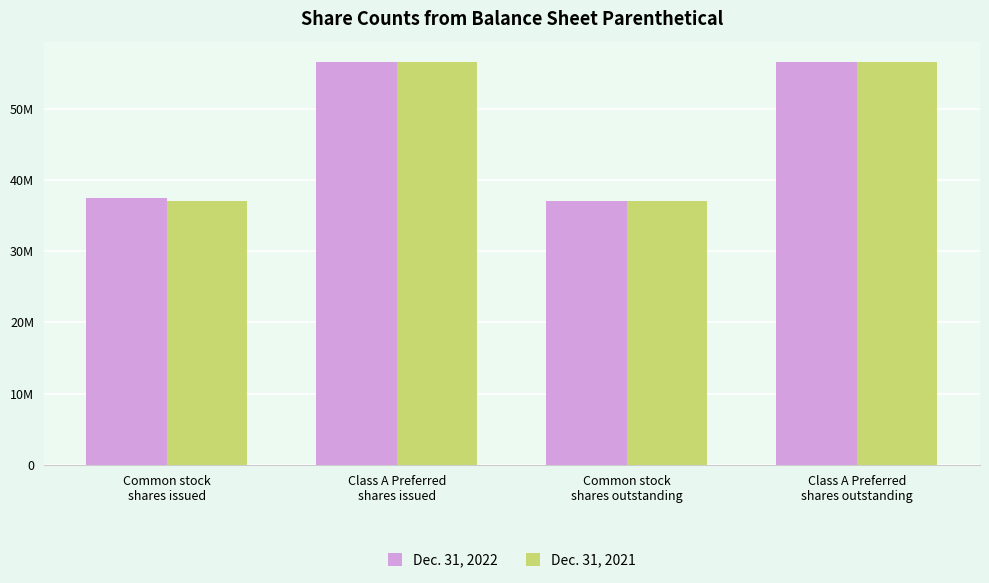

Which series changed the most between Common stock
shares issued and Class A Preferred
shares issued?

Dec. 31, 2021